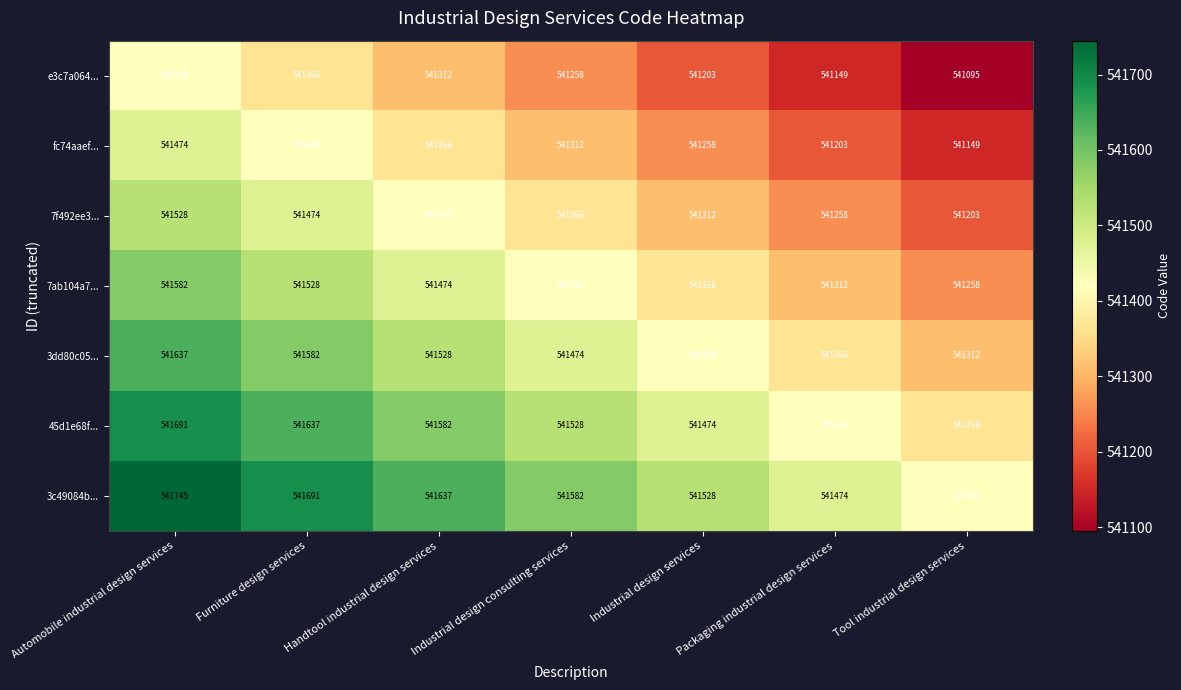

Which category has the highest value in the 3dd80c05... series?

Automobile industrial design services